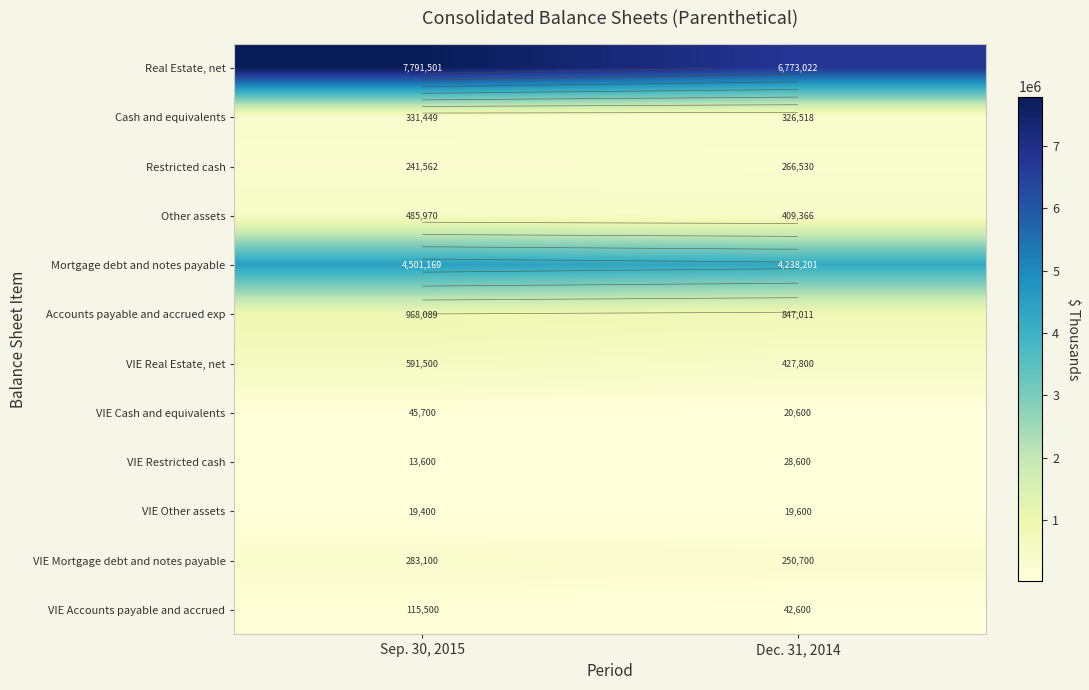

True or false: VIE Real Estate, net has a value of 427800 at Dec. 31, 2014.

True